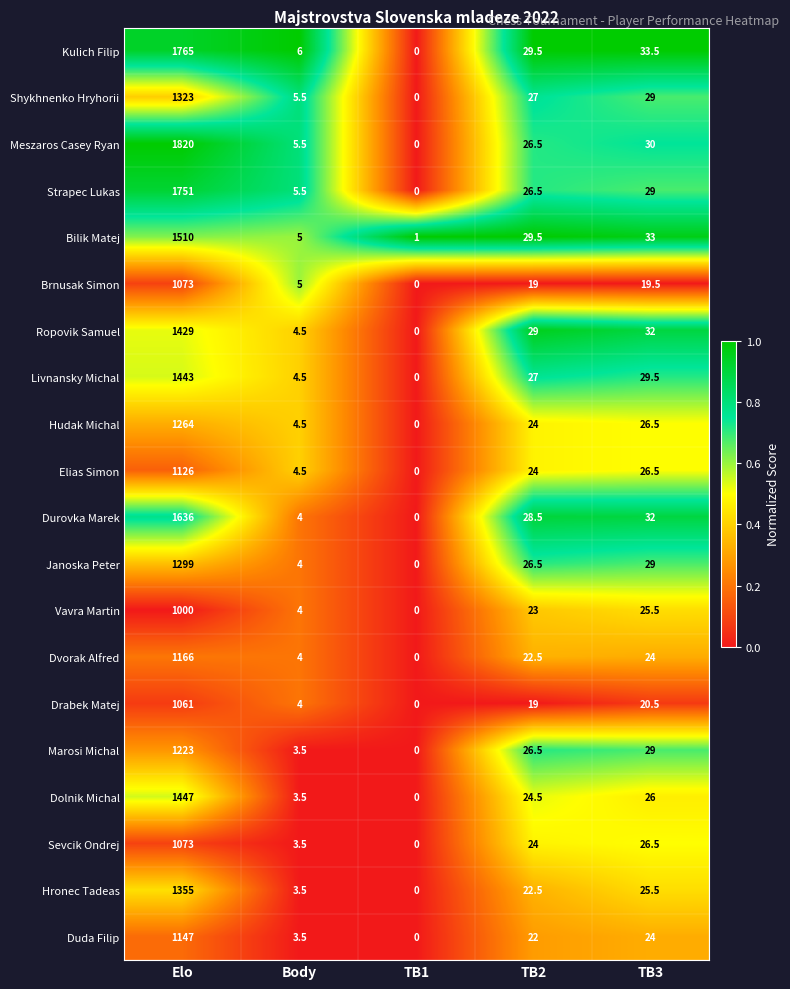

List the labels in order of Janoska Peter value, largest first.

Elo, TB3, TB2, Body, TB1